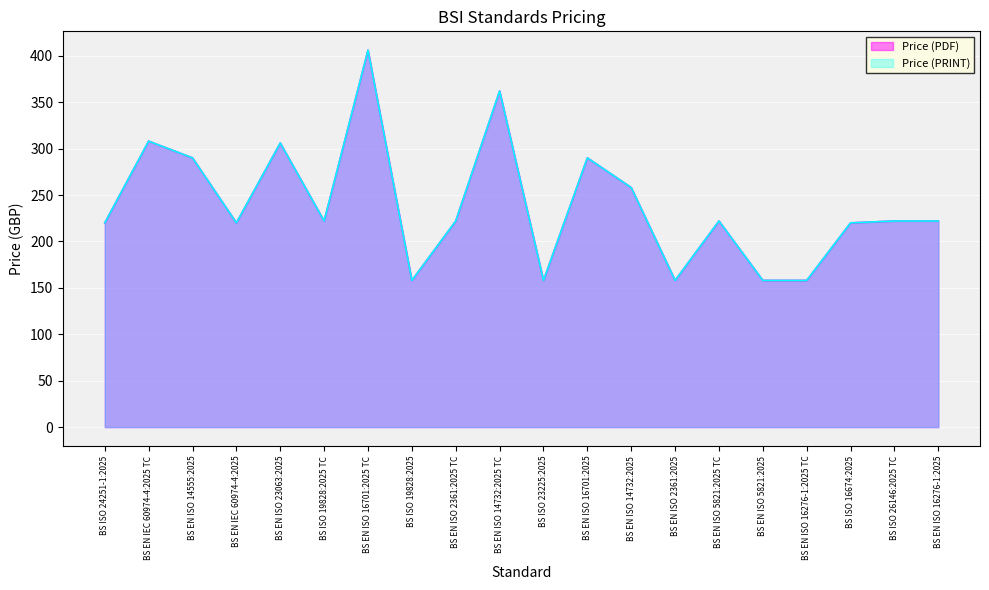

At which label does Price (PDF) first exceed 222?

BS EN IEC 60974-4:2025 TC